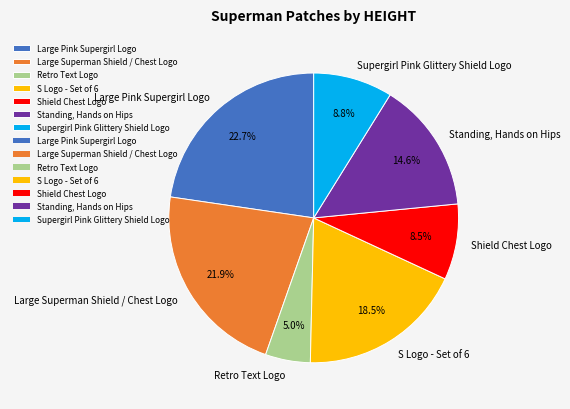

Which category has the biggest portion of the pie?

Large Pink Supergirl Logo